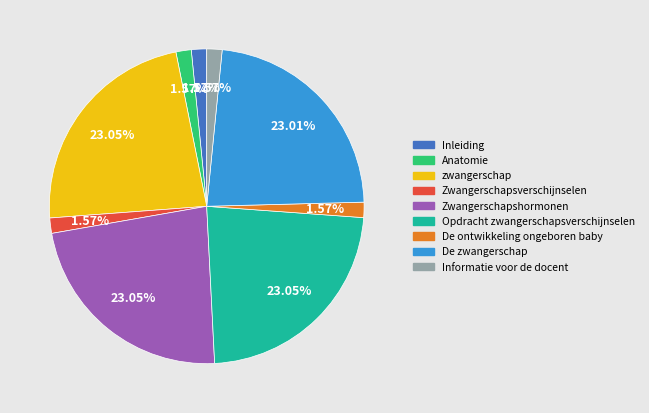

To the nearest percent, what is the difference between the largest and smallest slice percentages?

21%